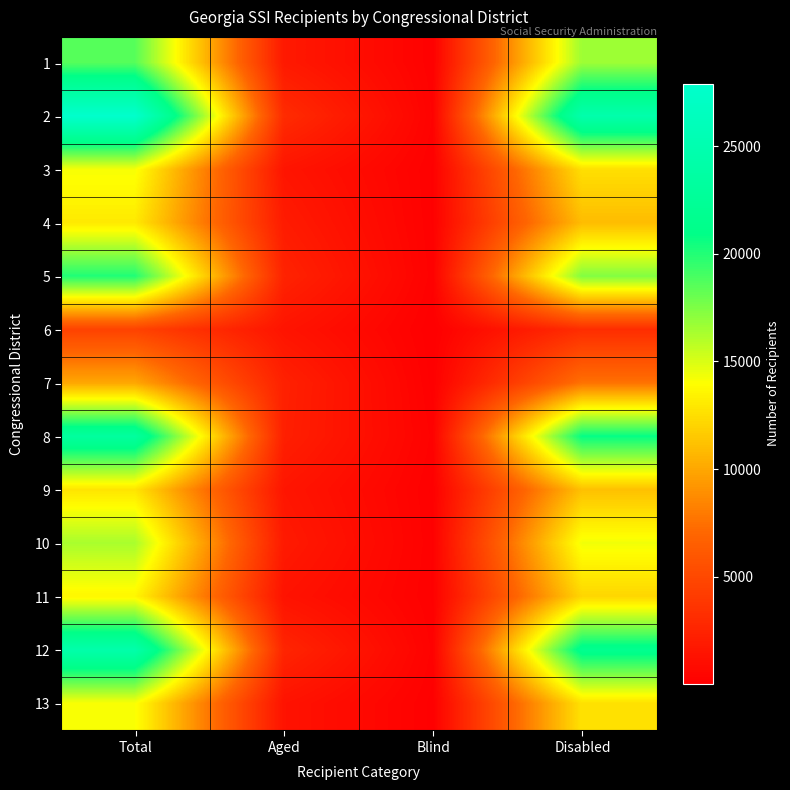

Which label corresponds to the largest value in the chart?

Total